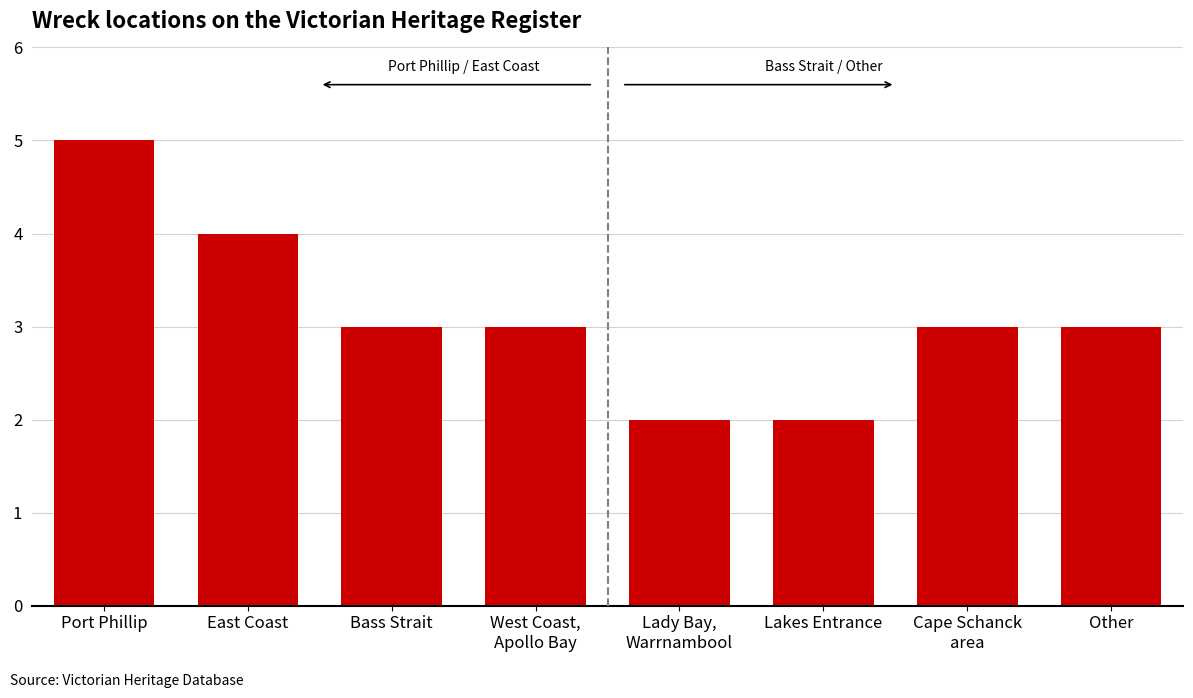

What value does the data have at Other?

3